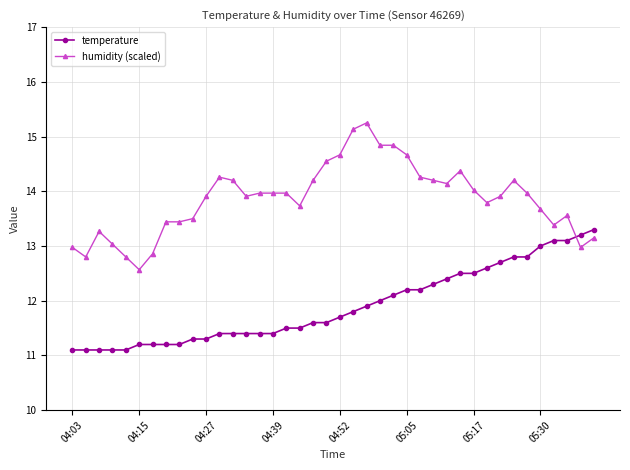

Which series has the largest total across all categories?

humidity (scaled)